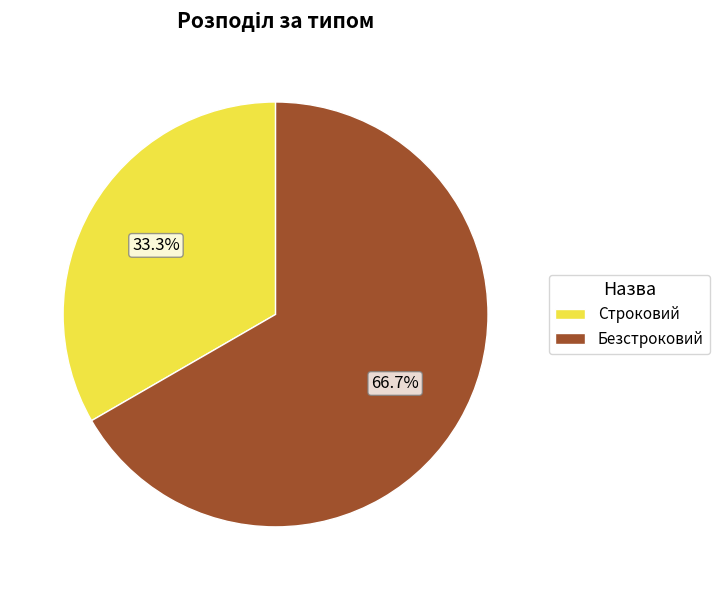

The Строковий slice represents 33% of the pie. True or false?

True